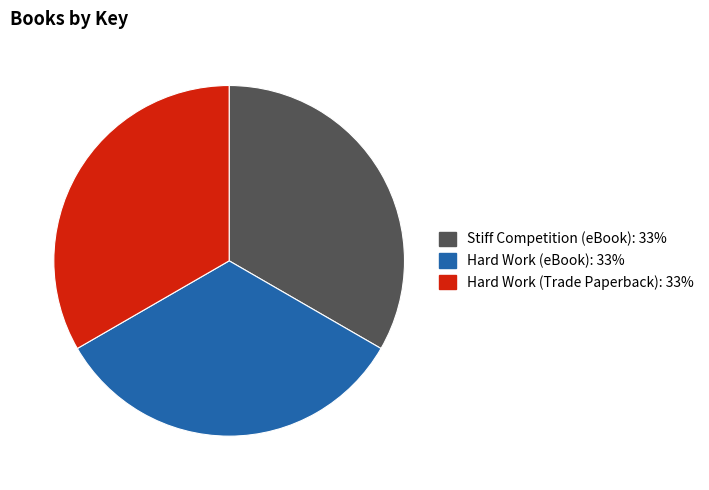

Approximately how many times larger is the value at Stiff Competition (eBook): 33% compared to Hard Work (Trade Paperback): 33%?

1.0